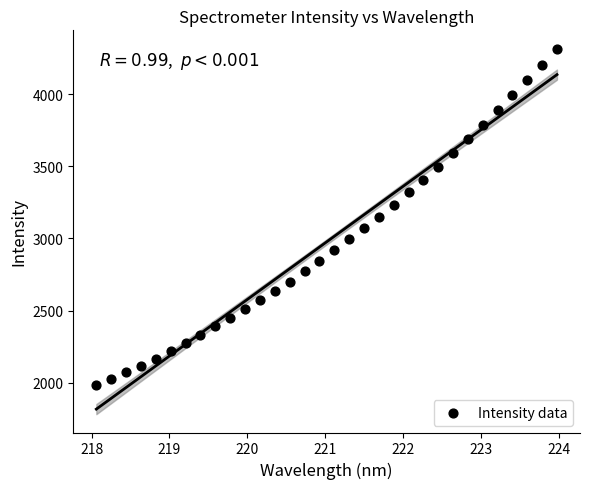

What is the range of Y values (max minus min)?

2336.0